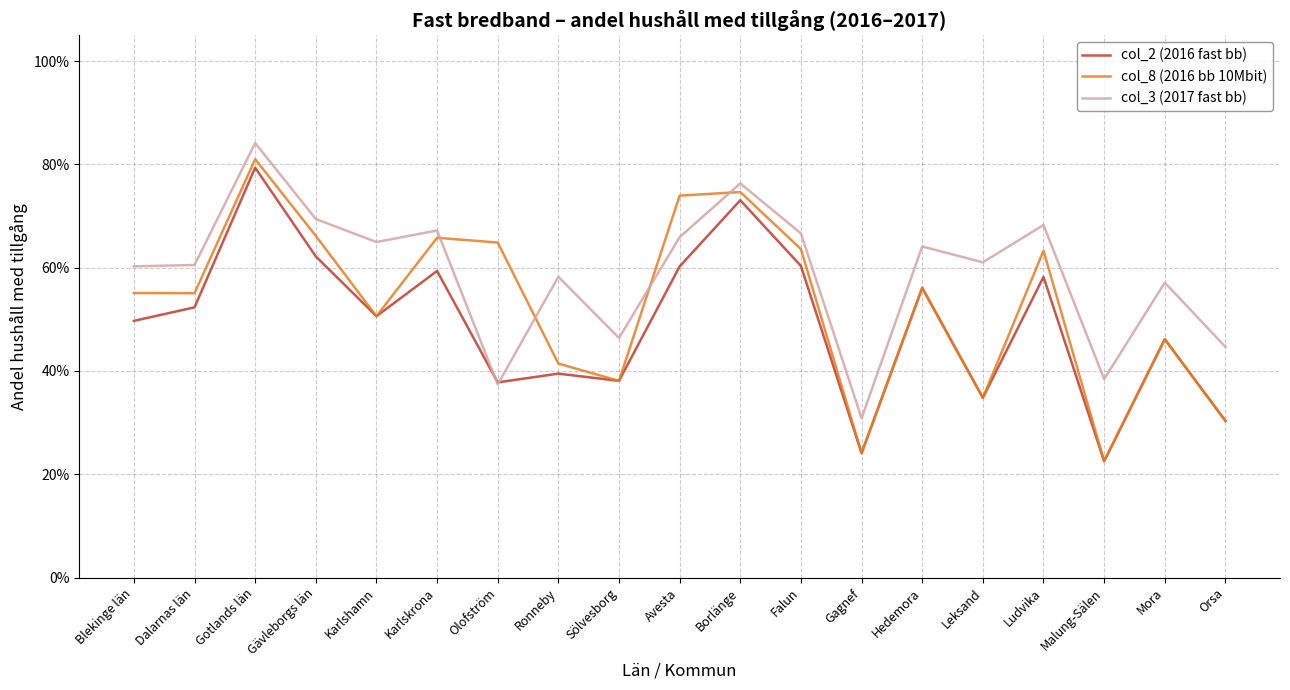

Does the chart display data point markers on the line(s)?

No